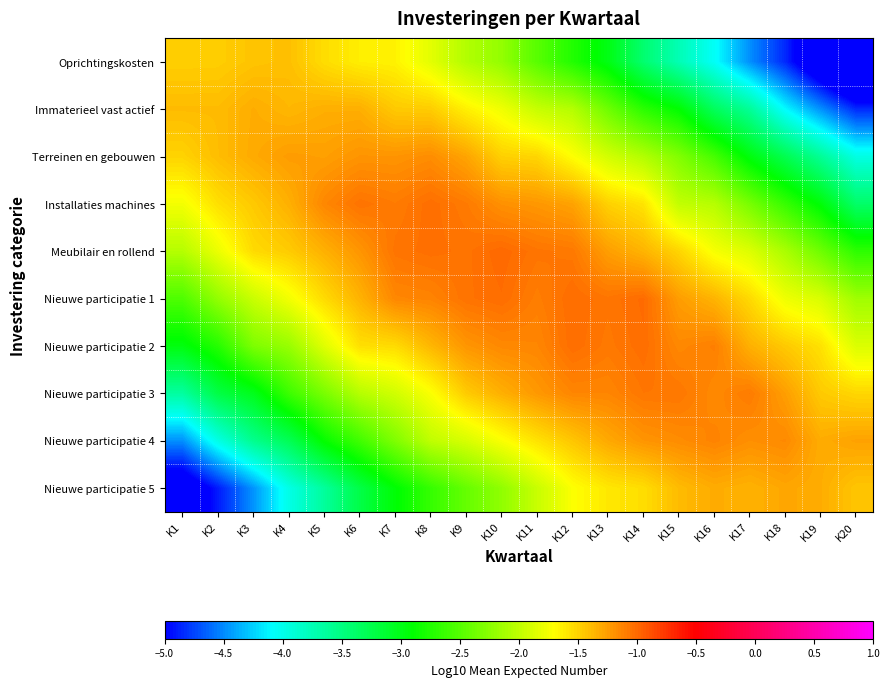

Which has a higher value, K17 or K9?

K9